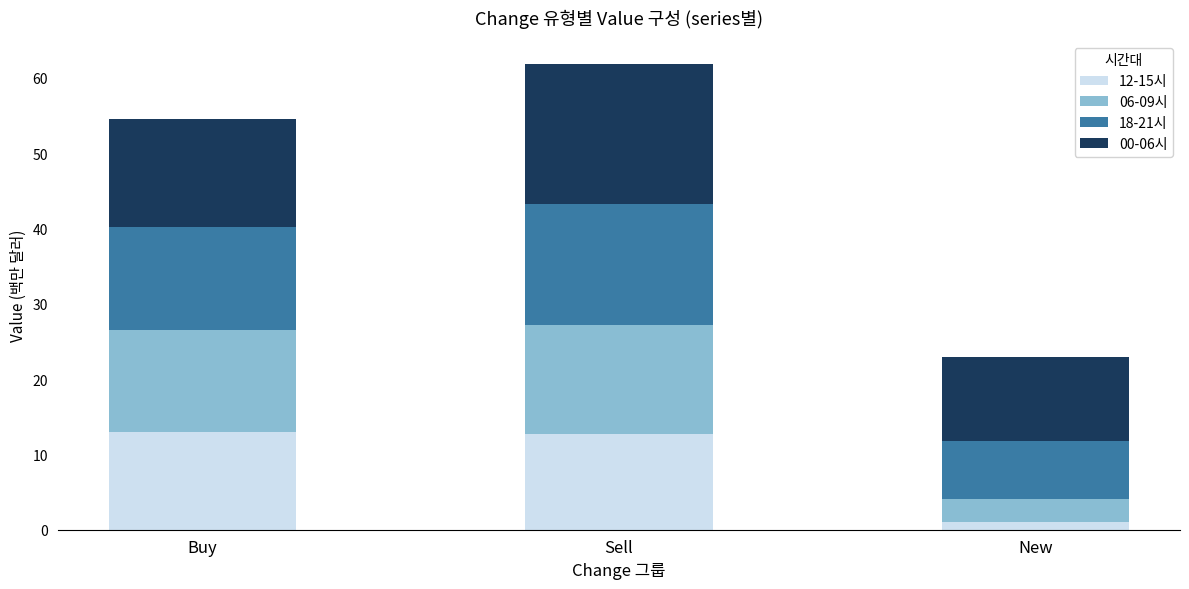

At which category is the sum across all series the highest?

Sell